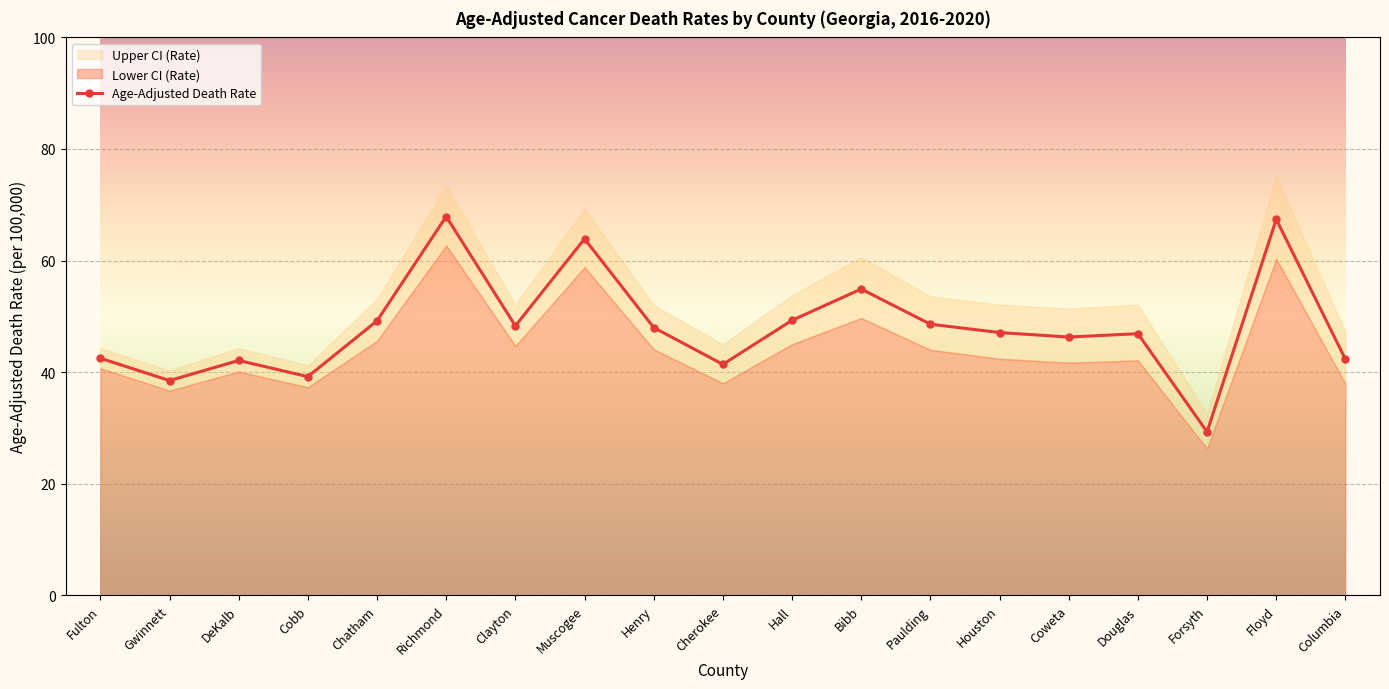

What is the label of the 19th point from the left?

Columbia